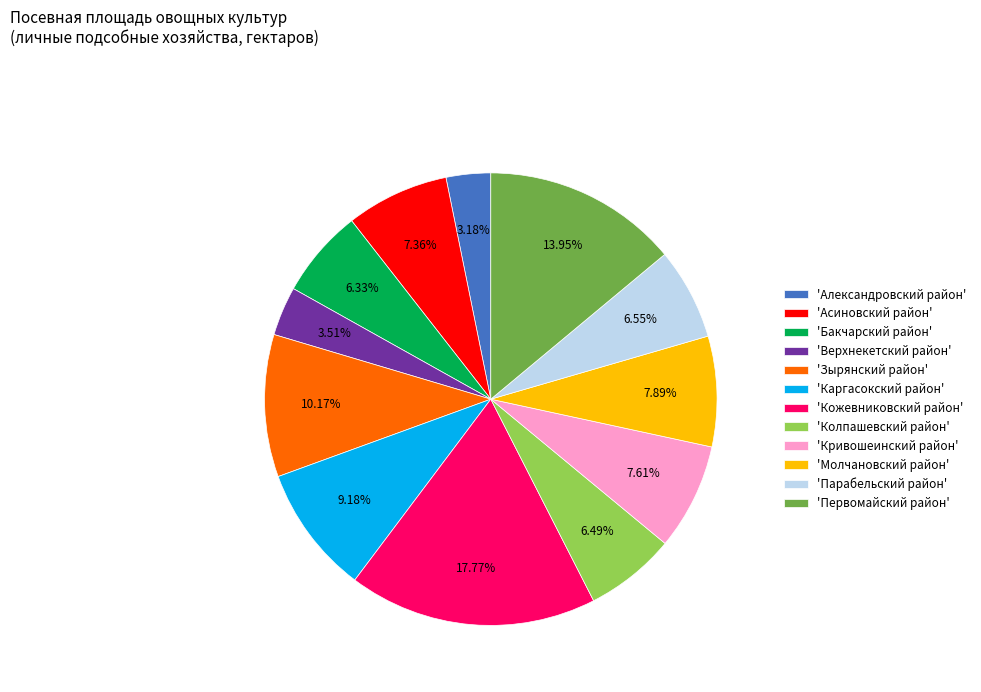

Is the sum of 'Молчановский район' and 'Верхнекетский район' greater than half?

No